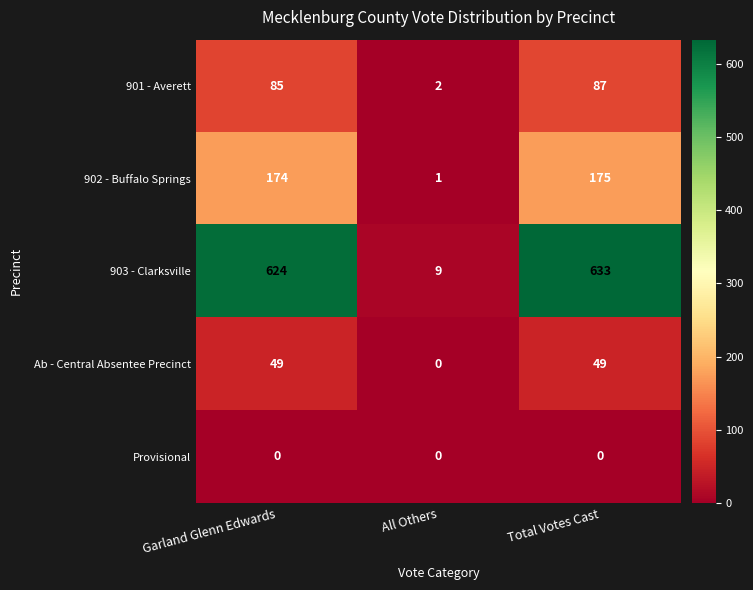

How many data points does each series have?

3